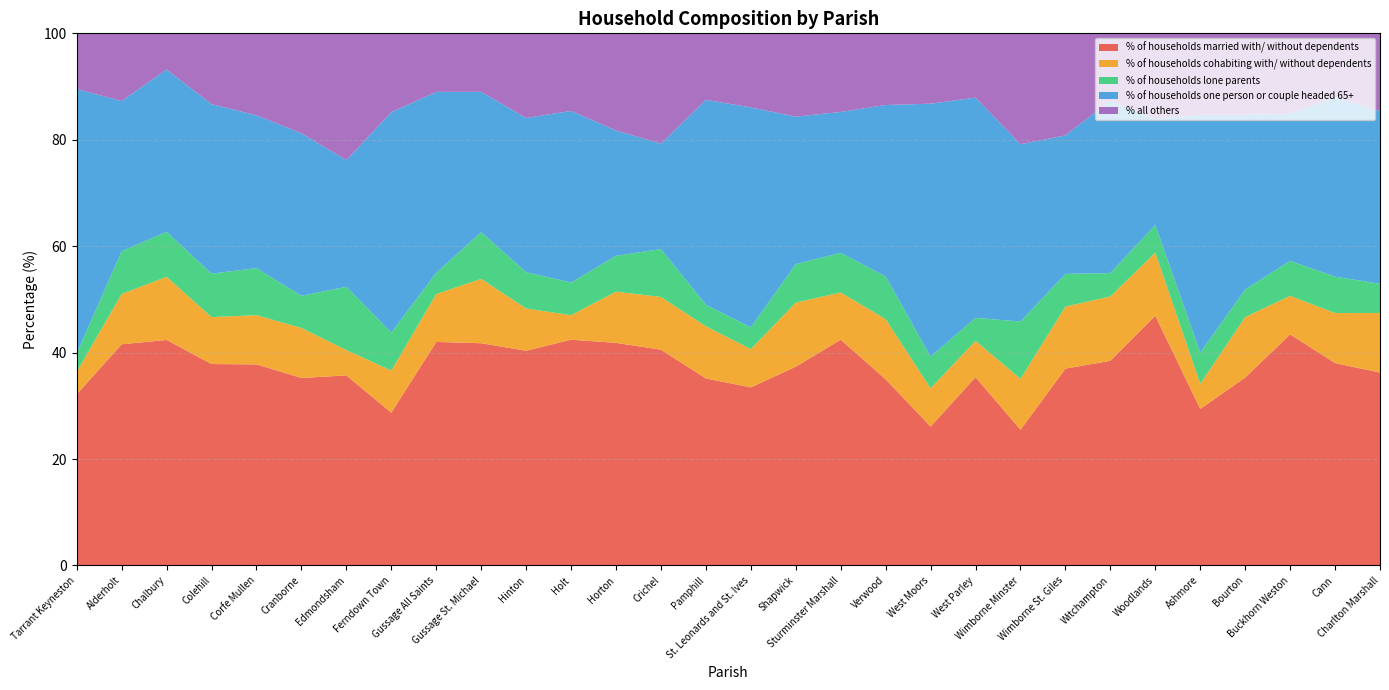

Reading left to right, extract all data points from this chart.

% of households married with/ without dependents: 32.2	41.6	42.4	37.9	37.8	35.2	35.7	28.7	42.0	41.8	40.3	42.4	41.8	40.5	35.1	33.5	37.4	42.4	35.0	26.1	35.4	25.5	37.0	38.5	46.9	29.4	35.3	43.4	38.0	36.2
% of households cohabiting with/ without dependents: 4.2	9.5	11.9	8.8	9.2	9.4	4.8	7.9	9.0	12.1	8.0	4.6	9.6	9.9	9.8	7.2	12.1	8.9	11.3	7.2	6.8	9.6	11.6	12.1	11.8	4.7	11.4	7.2	9.4	11.2
% of households lone parents: 3.5	8.0	8.5	8.2	8.8	6.0	11.9	7.1	4.0	8.8	6.8	6.1	6.7	9.0	4.0	4.1	7.2	7.5	8.0	6.0	4.3	10.8	6.2	4.4	5.2	5.9	5.2	6.6	6.8	5.5
% of households one person or couple headed 65+: 49.6	28.2	30.5	31.9	28.7	30.5	23.8	41.4	34.0	26.4	29.0	32.2	23.6	19.8	38.5	41.3	27.7	26.5	32.2	47.5	41.4	33.3	26.0	32.4	19.9	44.7	32.8	27.6	33.8	32.5
% all others: 10.5	12.7	6.8	13.3	15.4	18.8	23.8	14.8	11.0	11.0	15.9	14.6	18.3	20.7	12.5	13.9	15.7	14.8	13.5	13.2	12.1	20.8	19.2	12.6	16.1	15.3	15.3	15.1	12.0	14.6